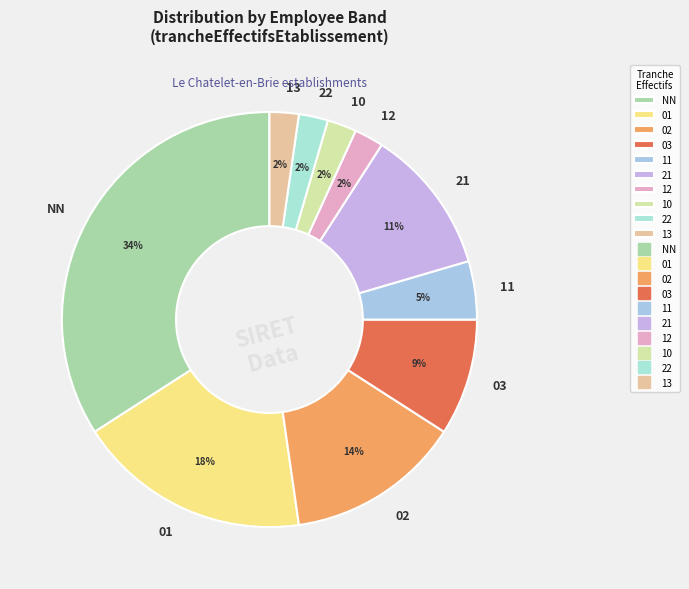

What percentage is the 12 slice, to the nearest percent?

2%